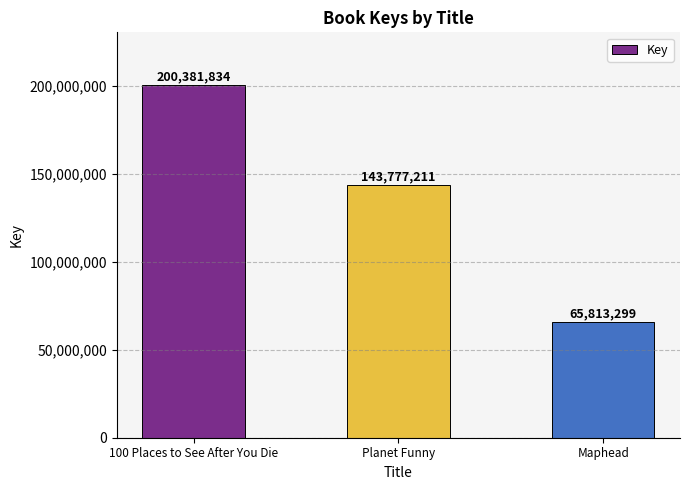

What is the change in value from 100 Places to See After You Die to Maphead?

-134568535